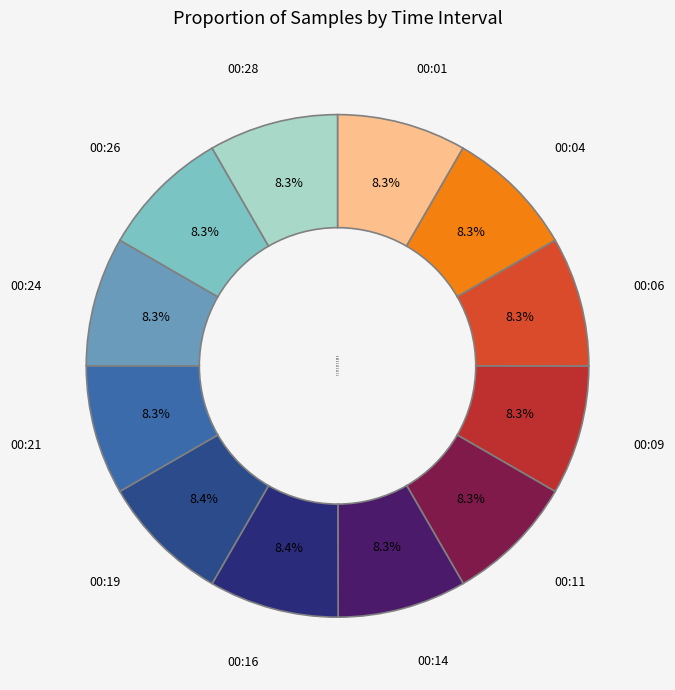

What is the ratio of the value at 00:14 to the value at 00:01?

1.0